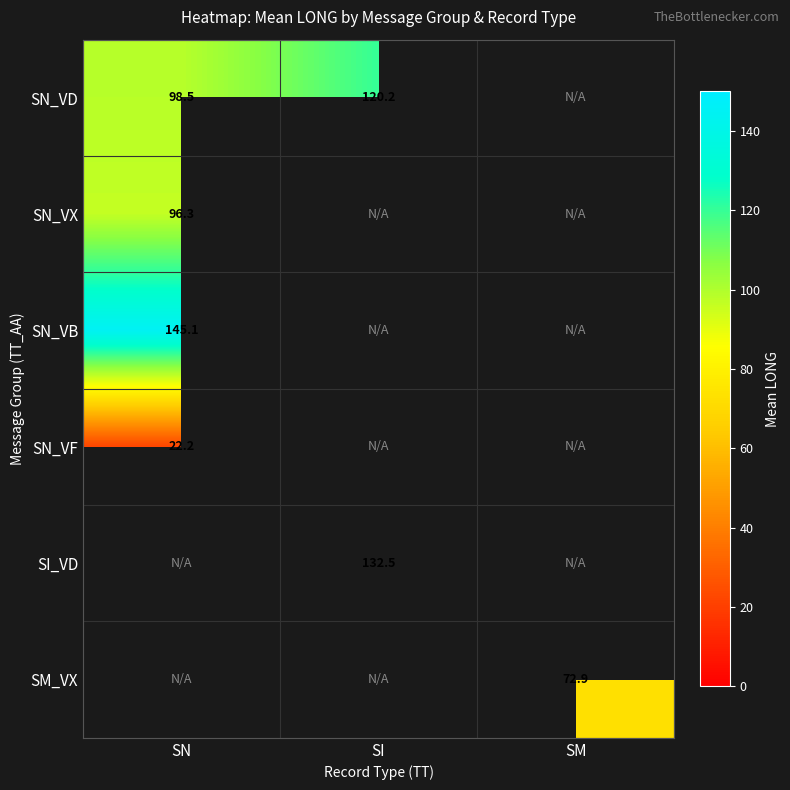

How many categories are shown in the chart?

3